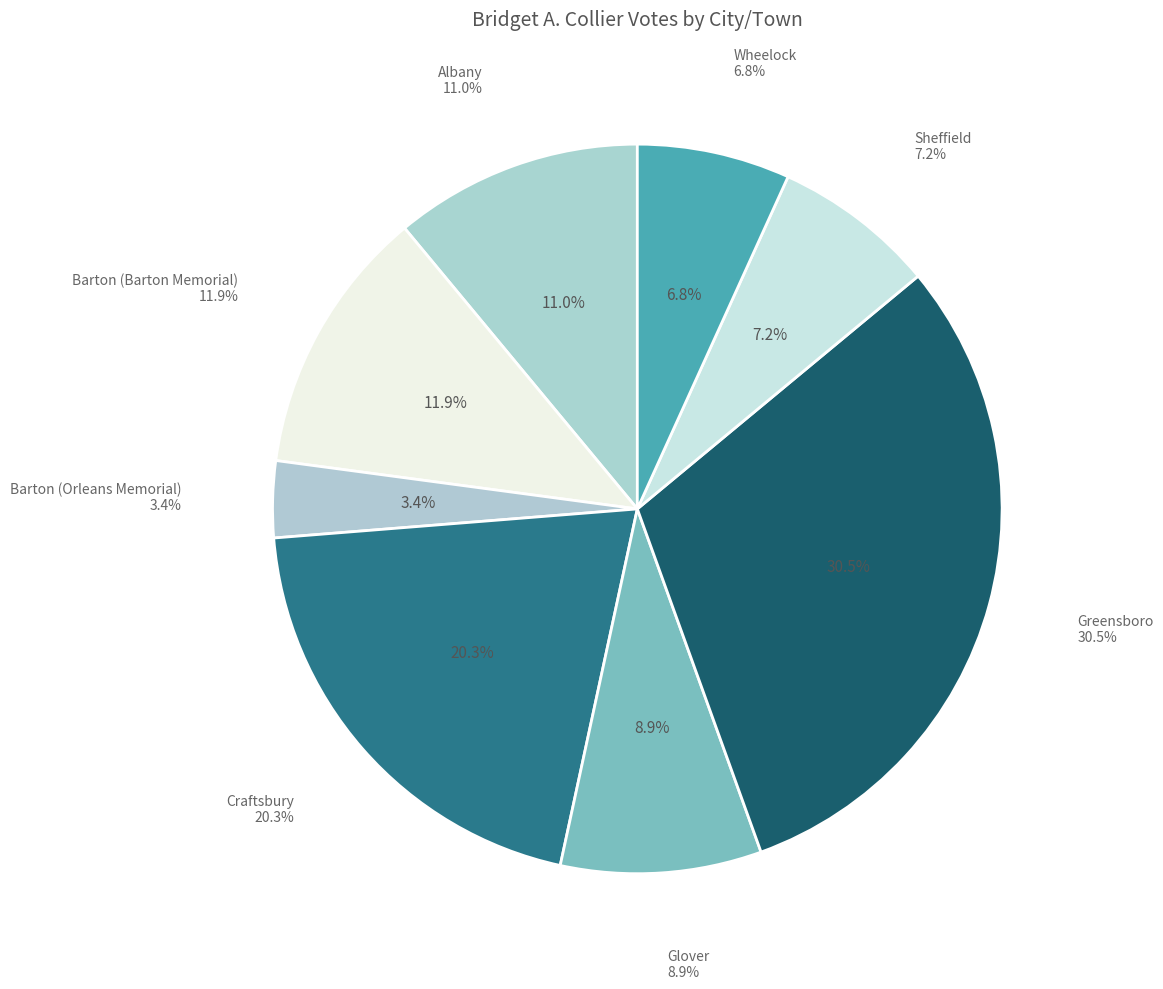

What is the change in value from Greensboro to Sheffield?

-55